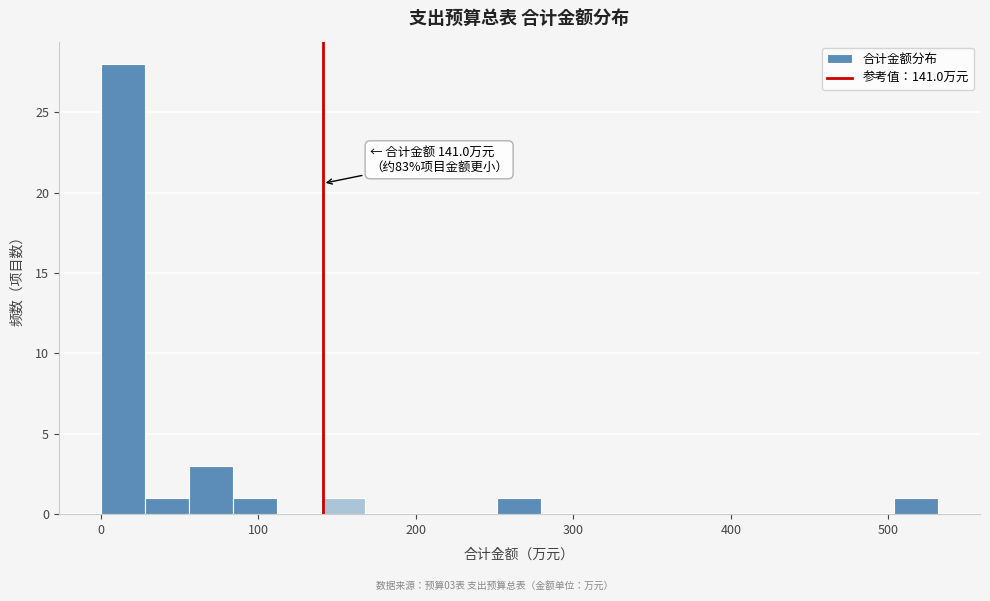

Read against the x-axis, roughly where is the centre of the tallest bar?

10